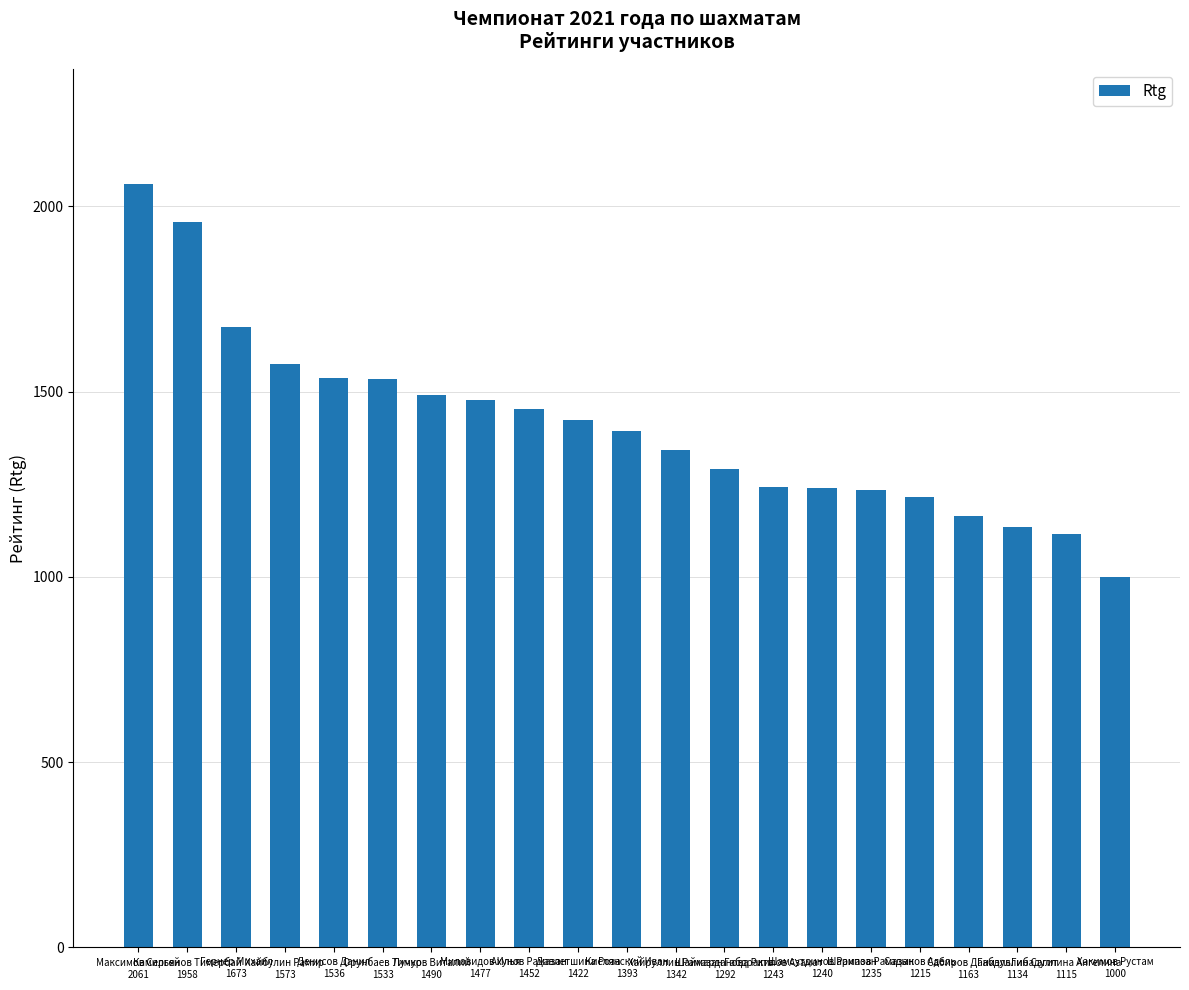

Is it true that the value at Камильянов Тимербай
1958 is 2932?

False